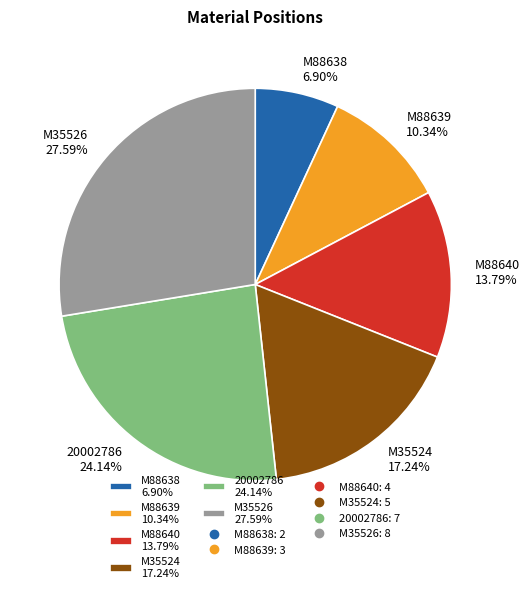

Is there any slice that represents more than half of the pie?

No